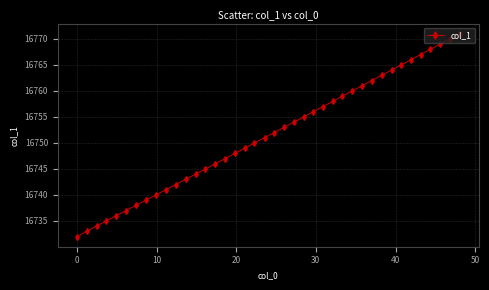

What is the value of the 30th point from the left?

16761